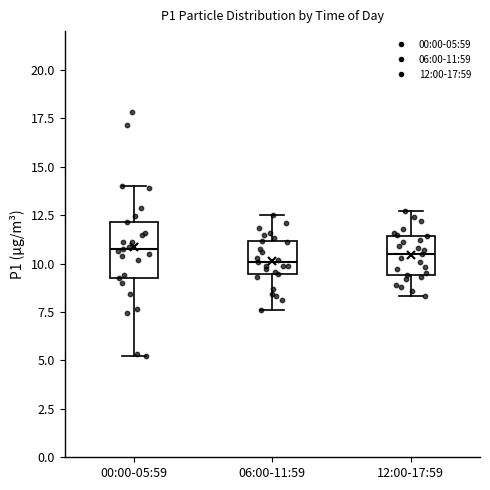

Reading left to right, transcribe this box plot: for each box, give where its median line is, the range the box spans, and where its two whiskers end, as read against the y-axis. The values are not printed on the chart, so give them approximately, as read against the axis.

00:00-05:59: median 11.0, box 9.5 to 12.0, whiskers 5.0 to 14.0
06:00-11:59: median 10.0, box 9.5 to 11.0, whiskers 7.5 to 12.5
12:00-17:59: median 10.5, box 9.5 to 11.5, whiskers 8.5 to 12.5